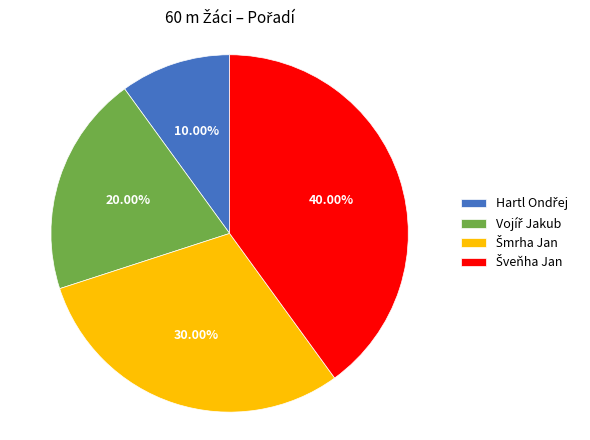

Is there a majority slice in this chart?

No